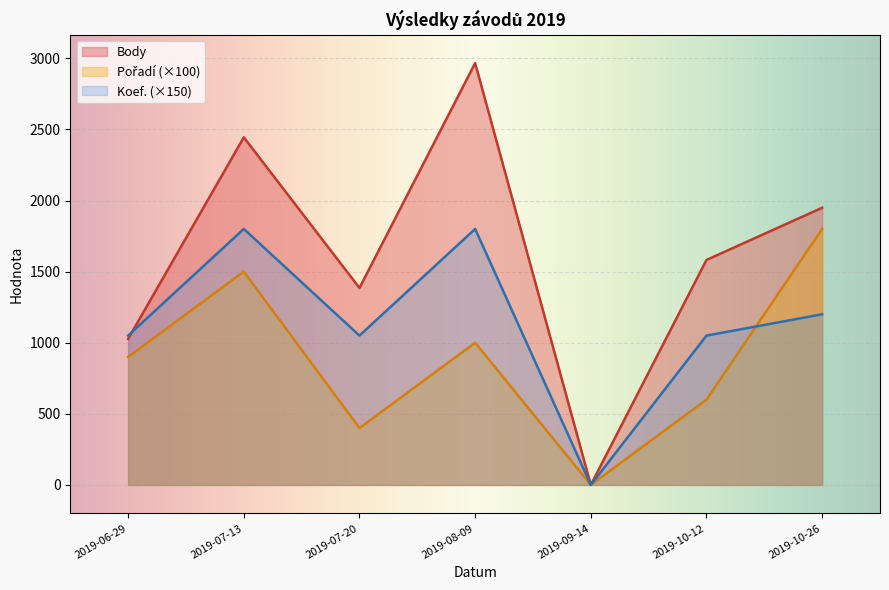

The value of Koef. at 2019-07-13 is 1025. True or false?

False